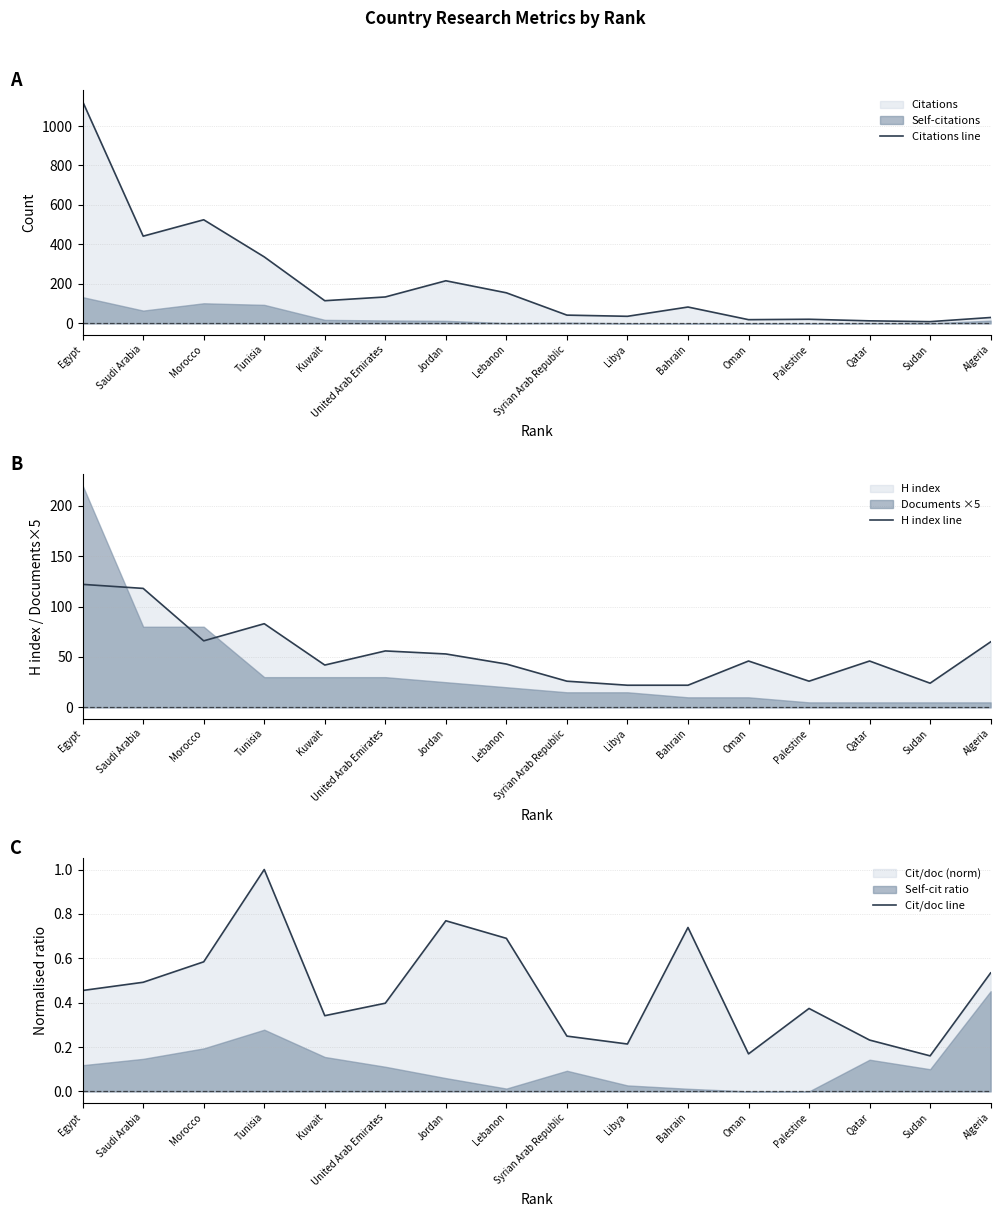

At how many categories does at least one series exceed 1059?

1